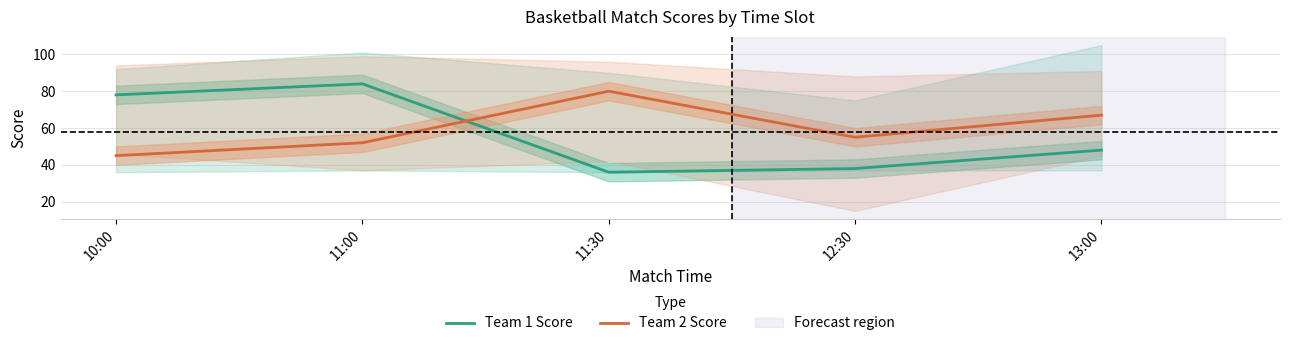

List the series in order of their overall mean, highest first.

Team 2 Score, Team 1 Score